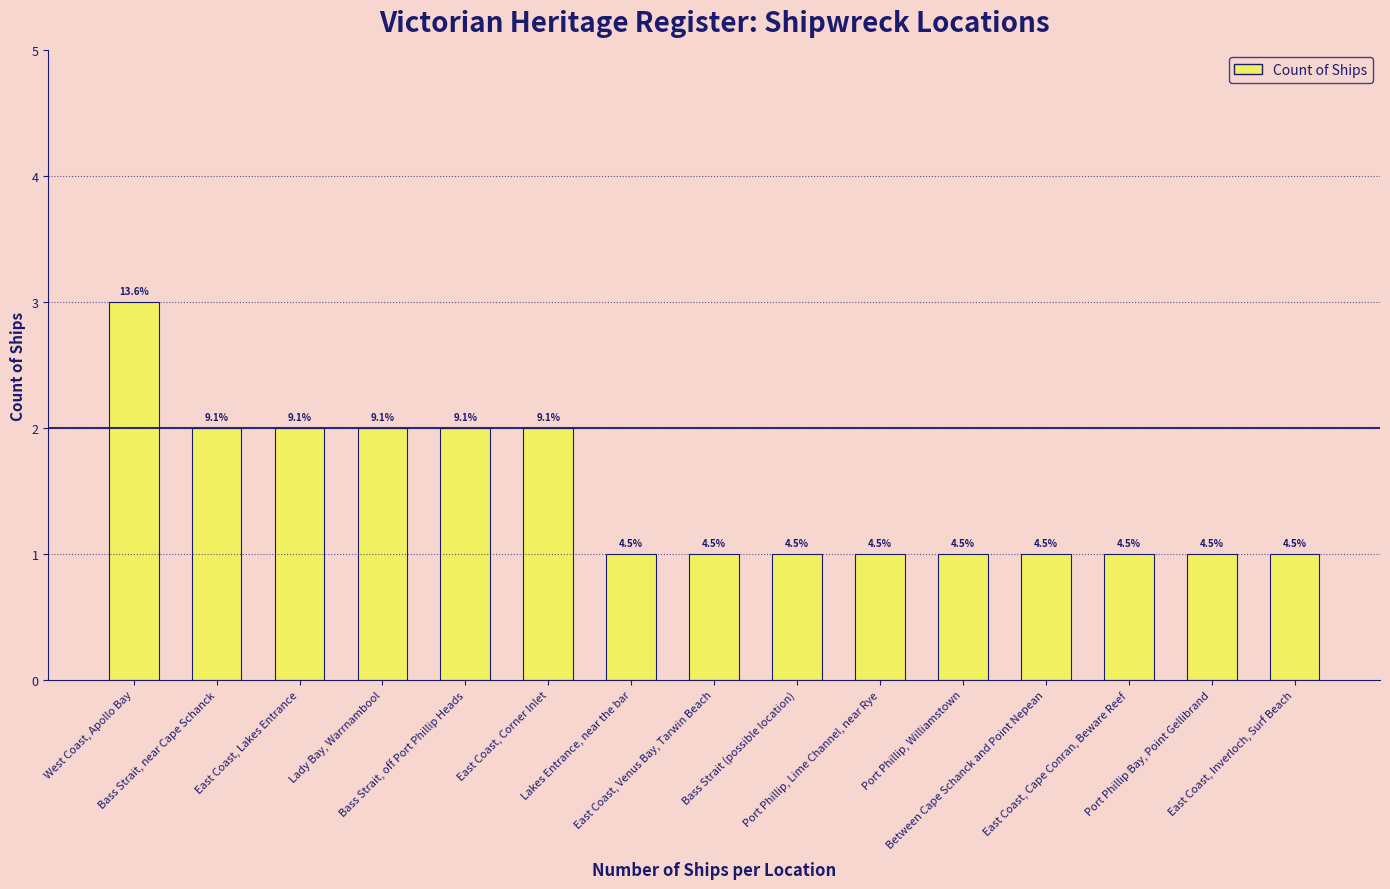

Which label corresponds to the largest value in the chart?

West Coast, Apollo Bay